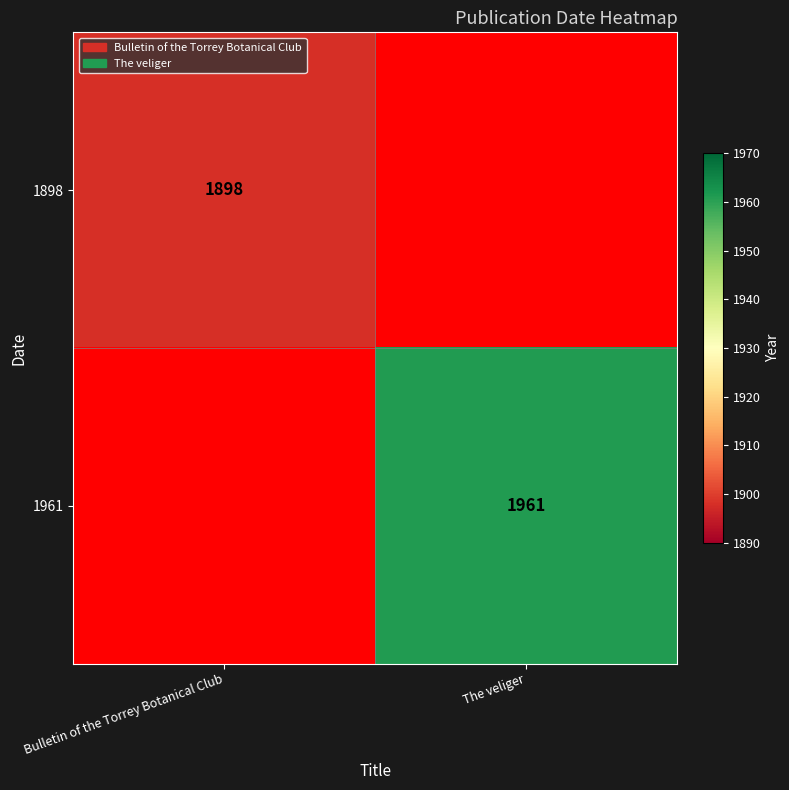

At how many categories does at least one series exceed 1921?

1